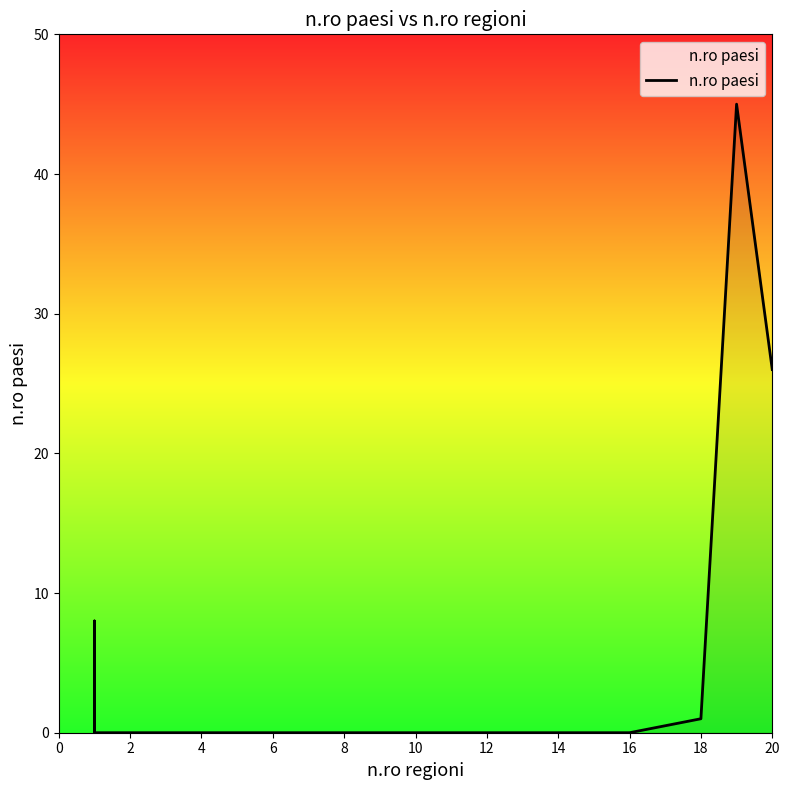

How many data points does each series have?

20